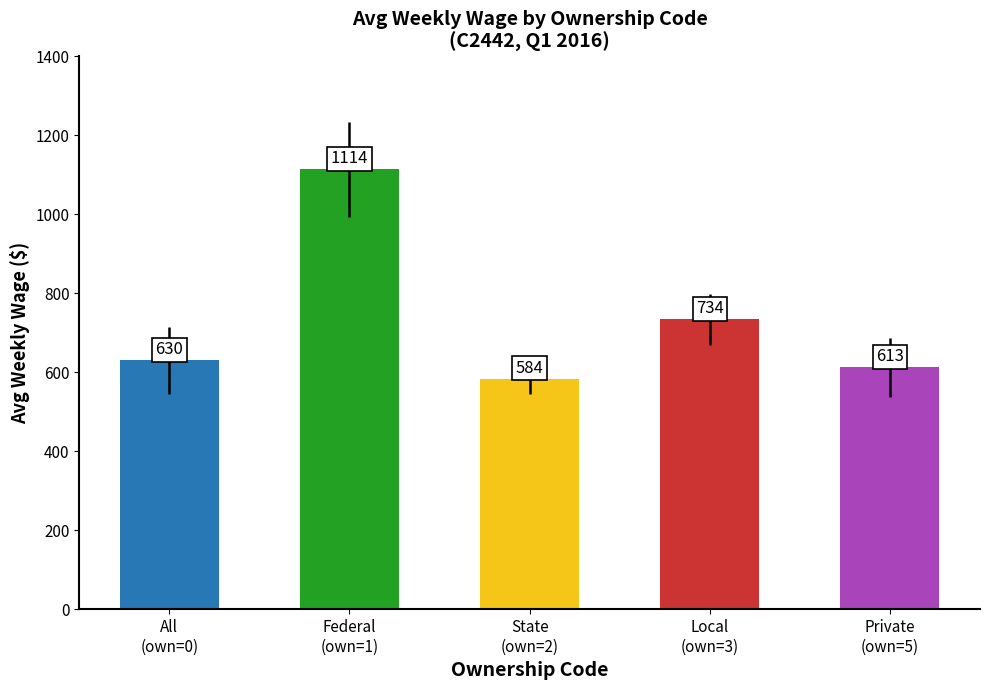

Where is the data nearest to the value 849?

Local
(own=3)